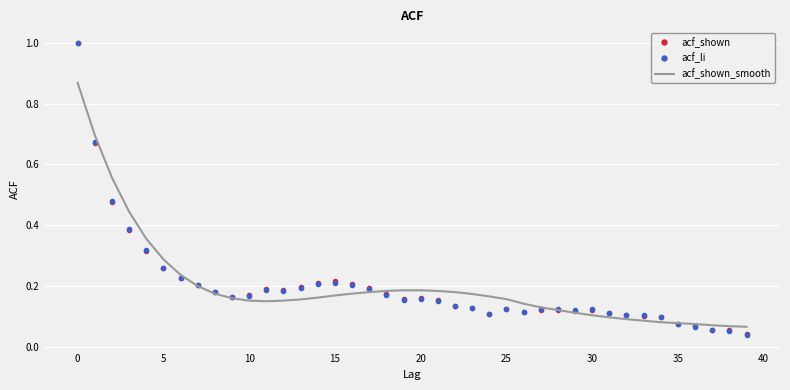

What is the greatest value displayed?

1.0